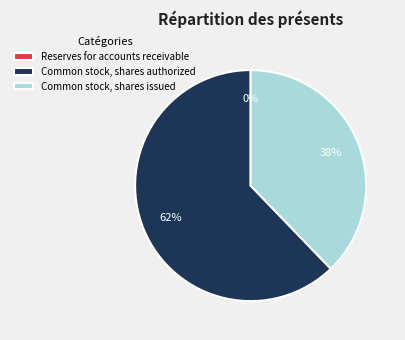

To the nearest percent, what is the difference between the largest and smallest slice percentages?

62%